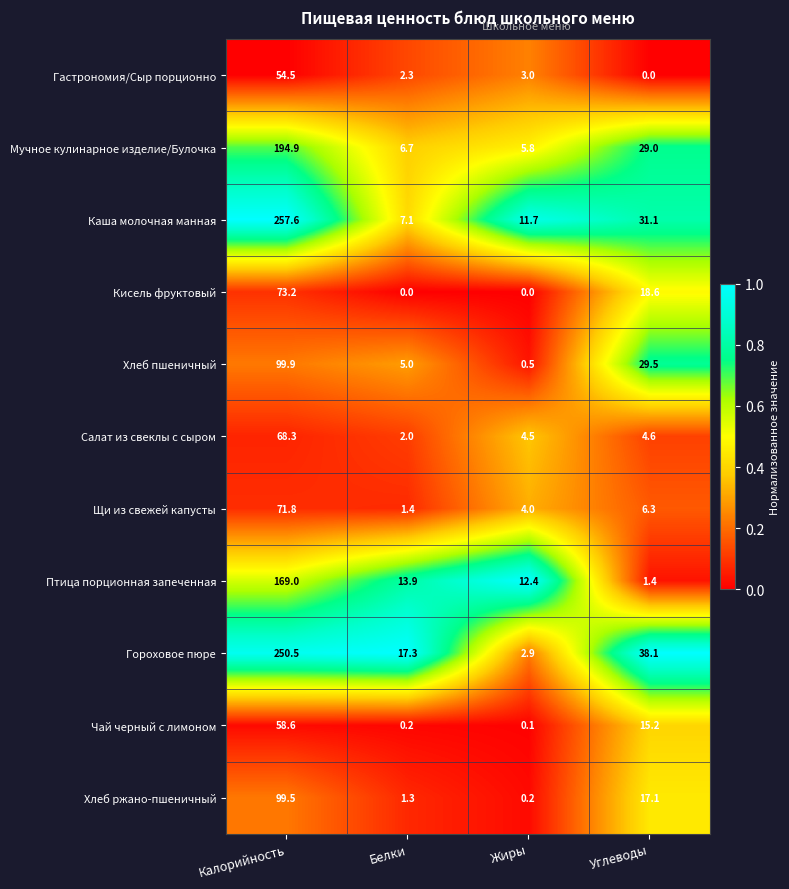

Where does the Птица порционная запеченная series first go above 13?

Калорийность